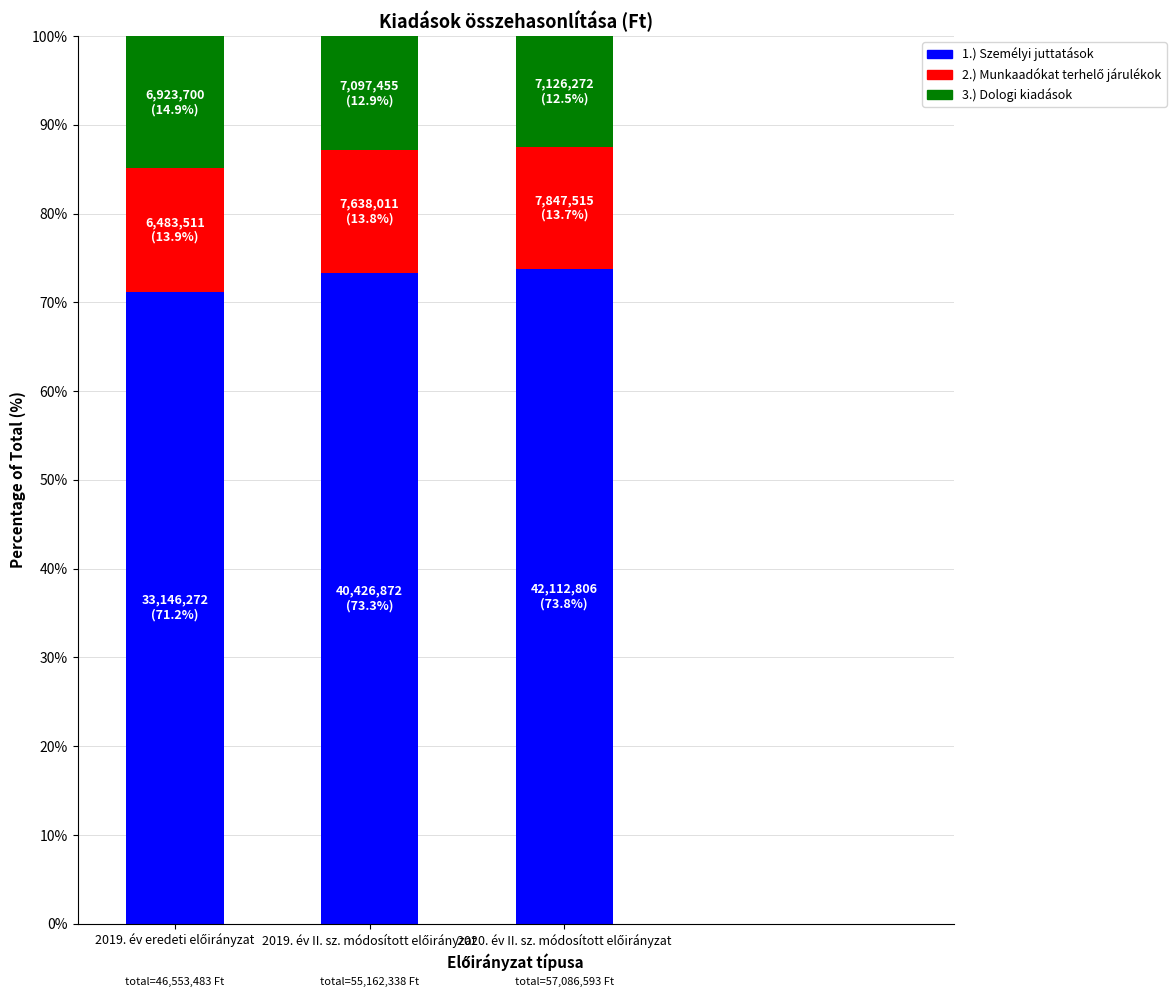

Reading left to right, transcribe the values for 1.) Személyi juttatások.

71.2	73.3	73.8